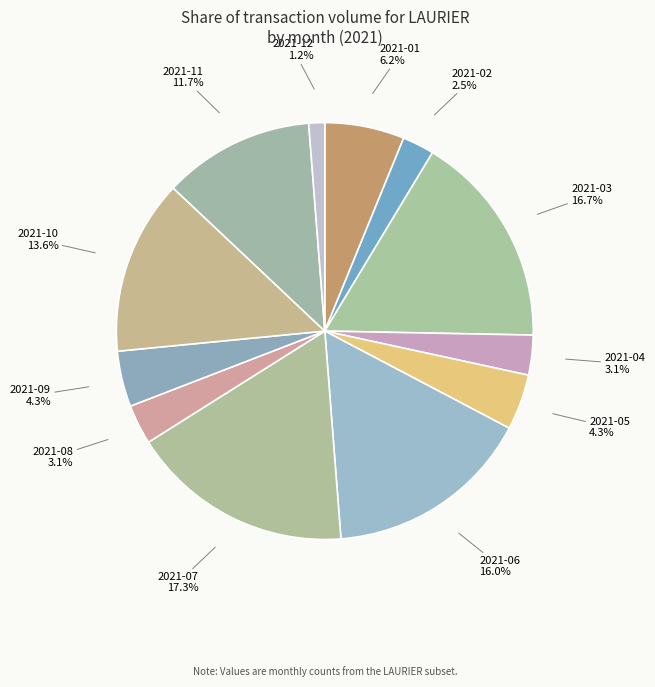

Is there any slice that represents more than half of the pie?

No